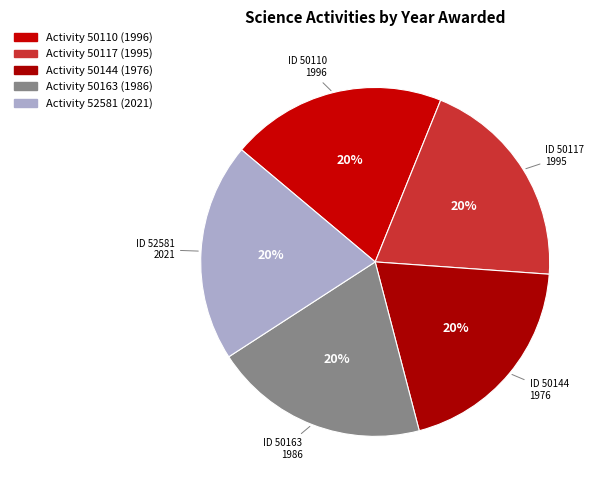

Count the number of slices in the pie.

5